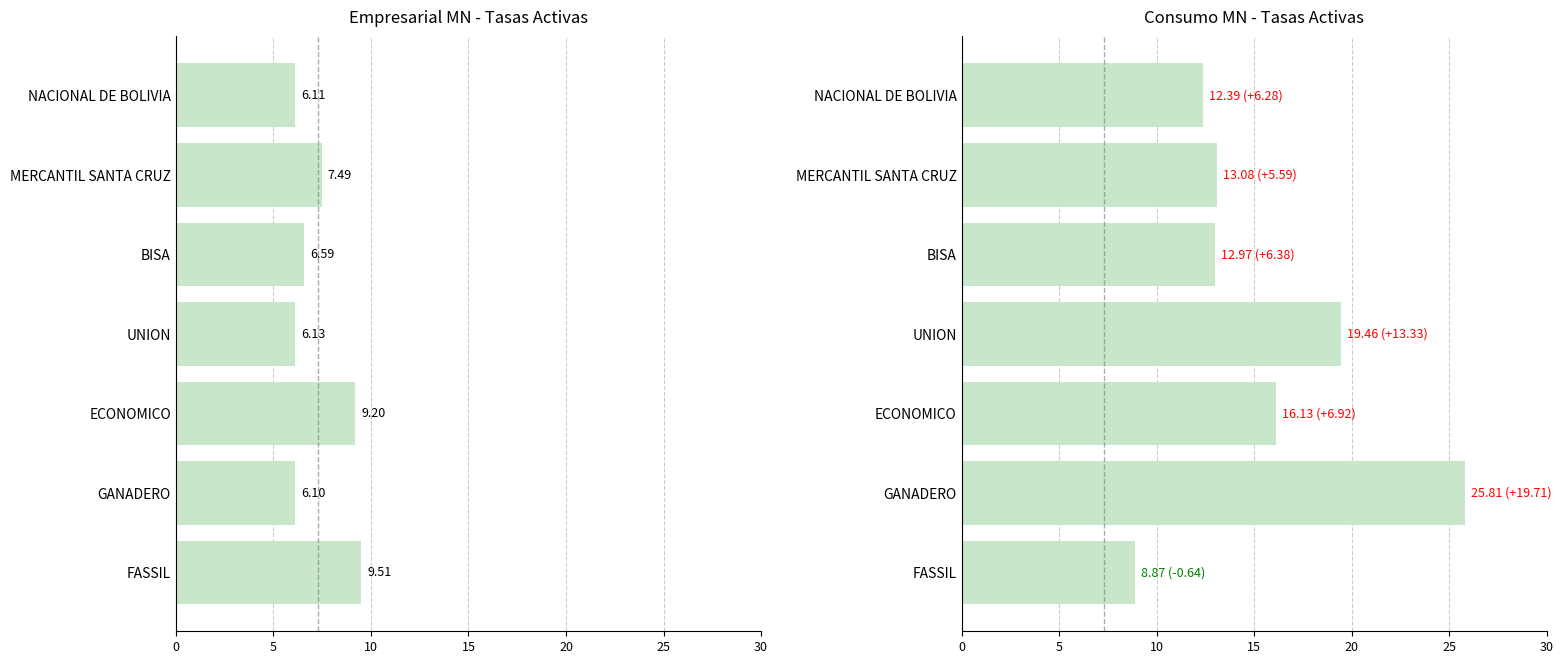

Reading right to left, extract all data points from this chart.

Empresarial MN: 9.5	6.1	9.2	6.1	6.6	7.5	6.1
Consumo MN: 8.9	25.8	16.1	19.5	13.0	13.1	12.4